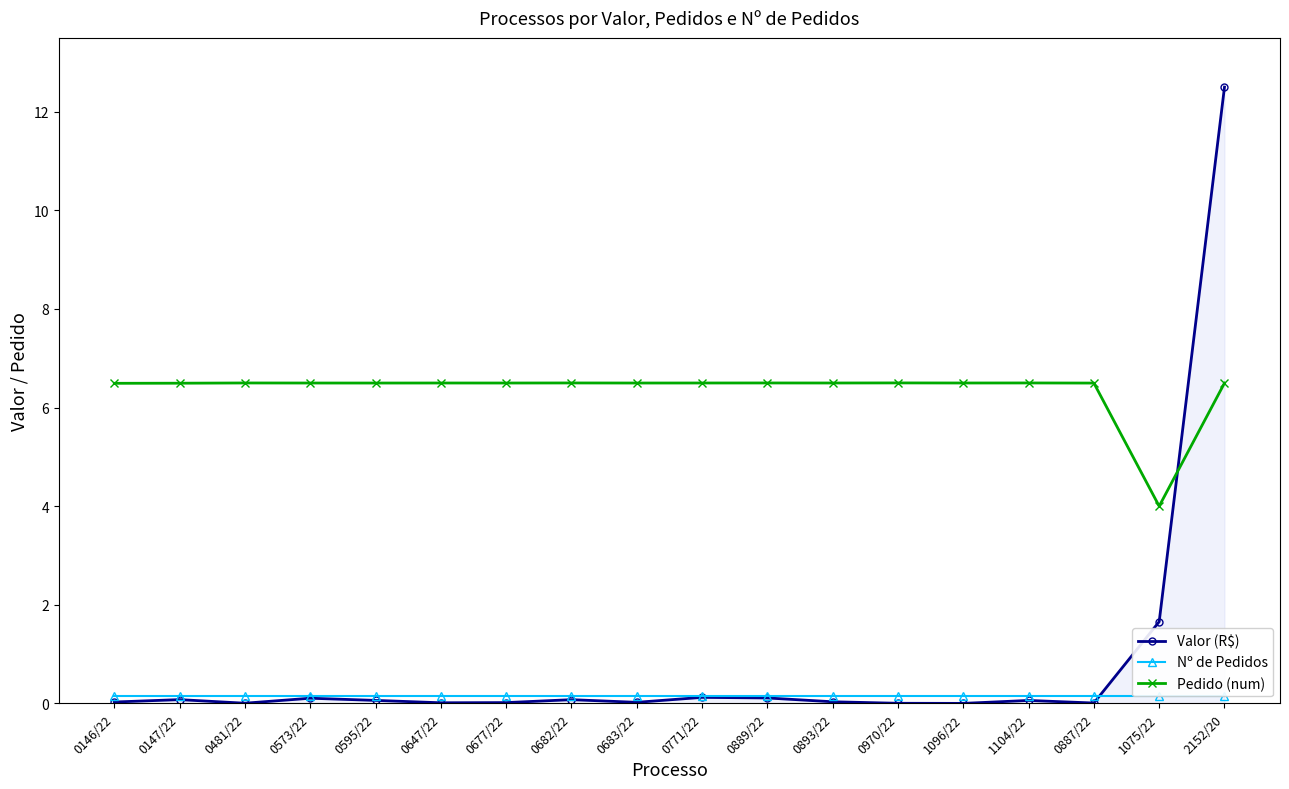

What are all the series names shown in the legend?

Valor (R$), Nº de Pedidos, Pedido (num)